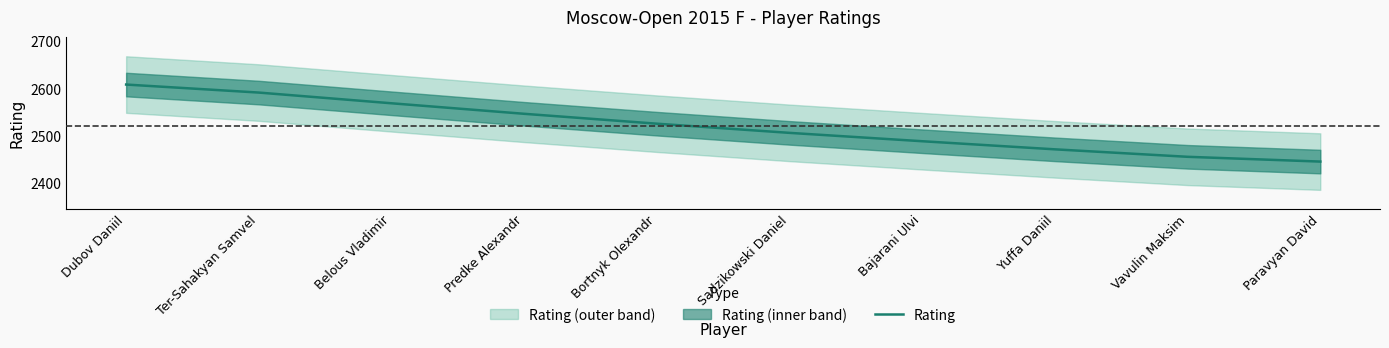

What is the approximate value at Bortnyk Olexandr?

2525.4